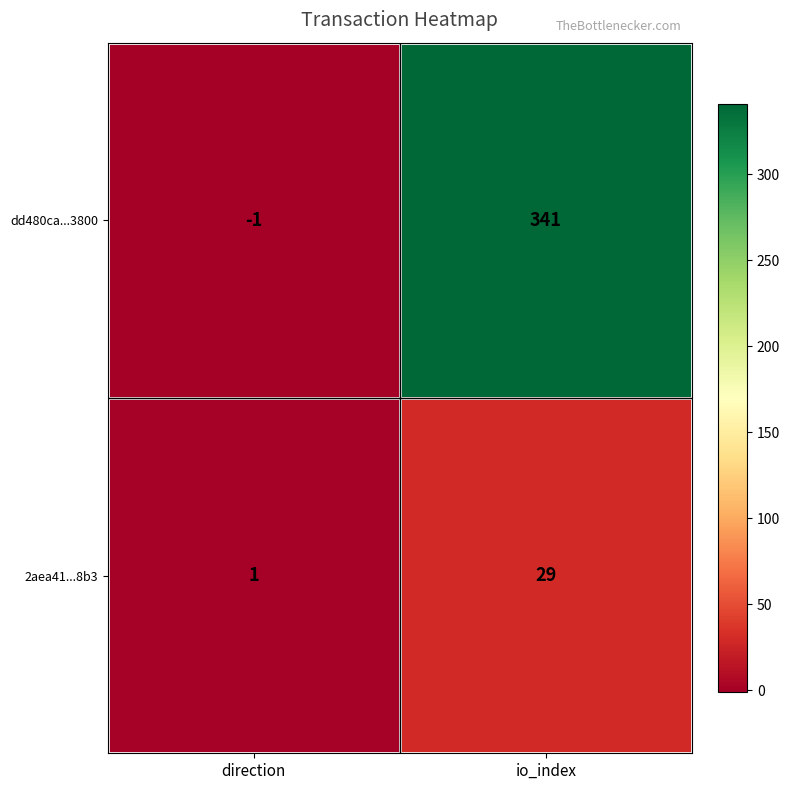

Reading left to right, what are all the values shown in this chart?

dd480ca...3800: direction=-1	io_index=341
2aea41...8b3: direction=1	io_index=29